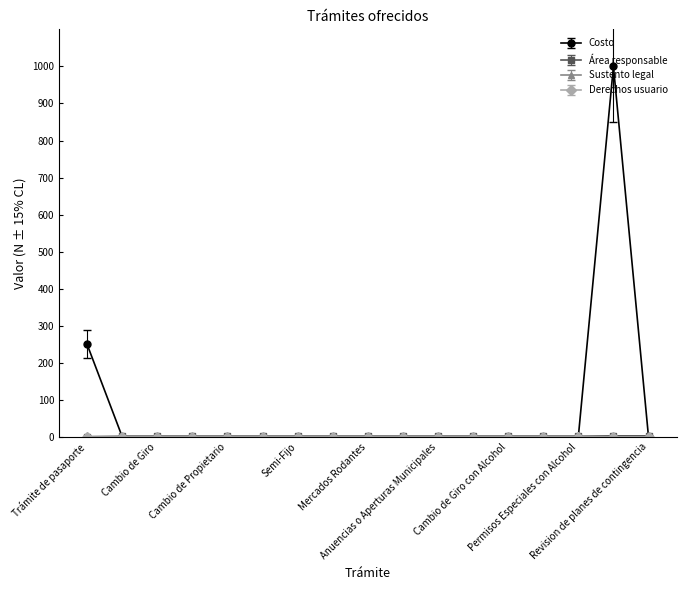

At which label is Costo closest to 500?

Trámite de pasaporte